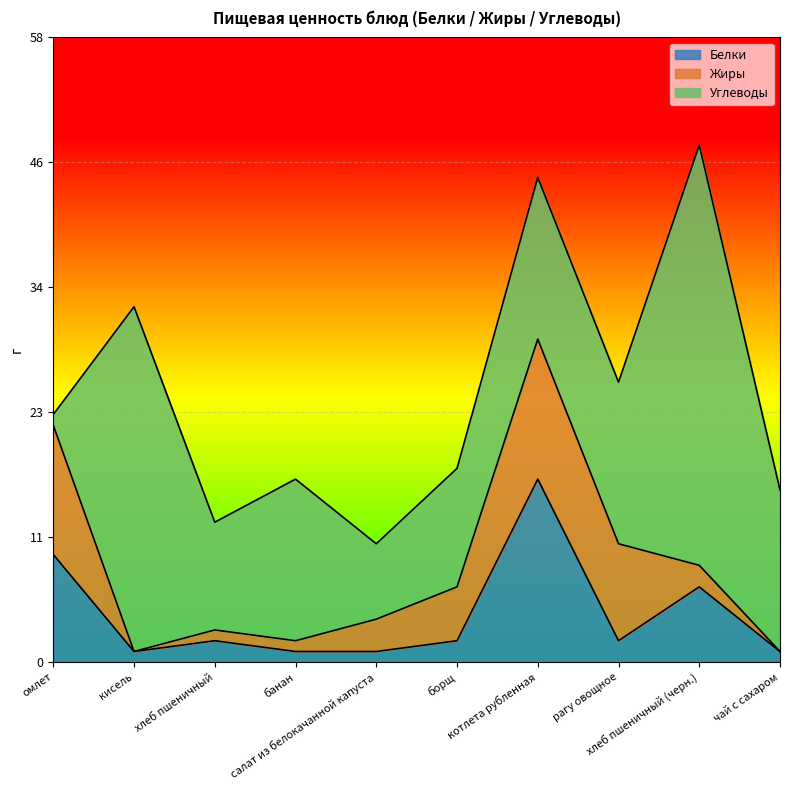

True or false: Белки and Углеводы cross at least once.

True